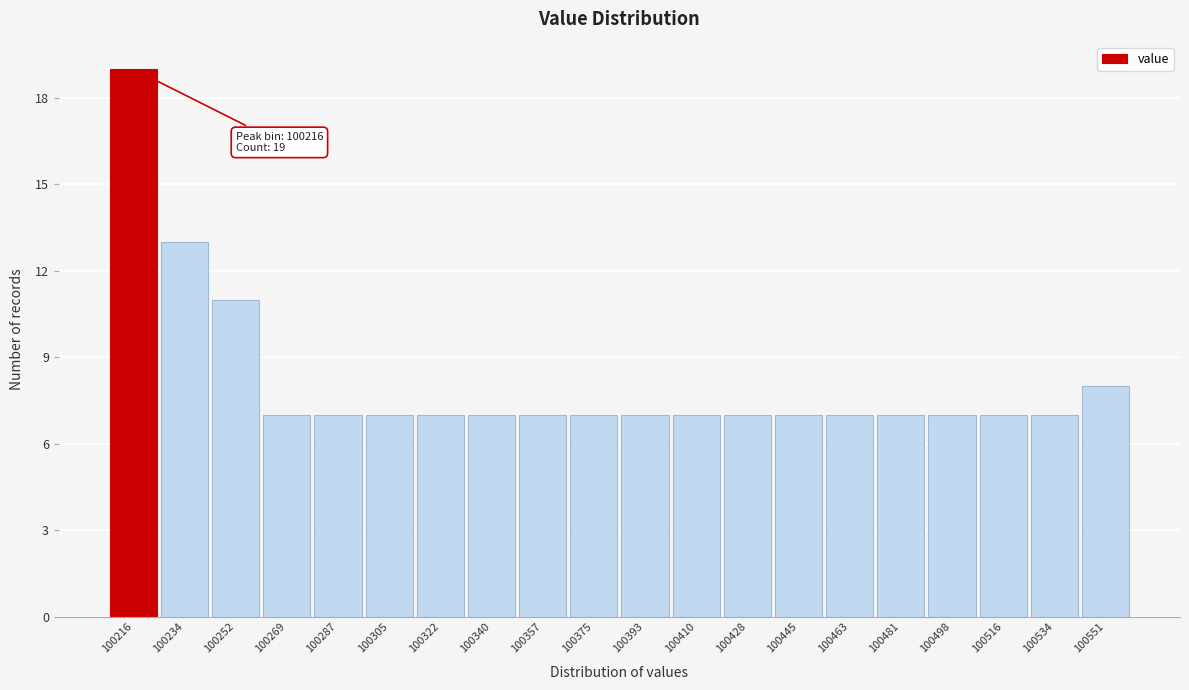

Over which range of the x-axis is the bar tallest?

100208 to 100226